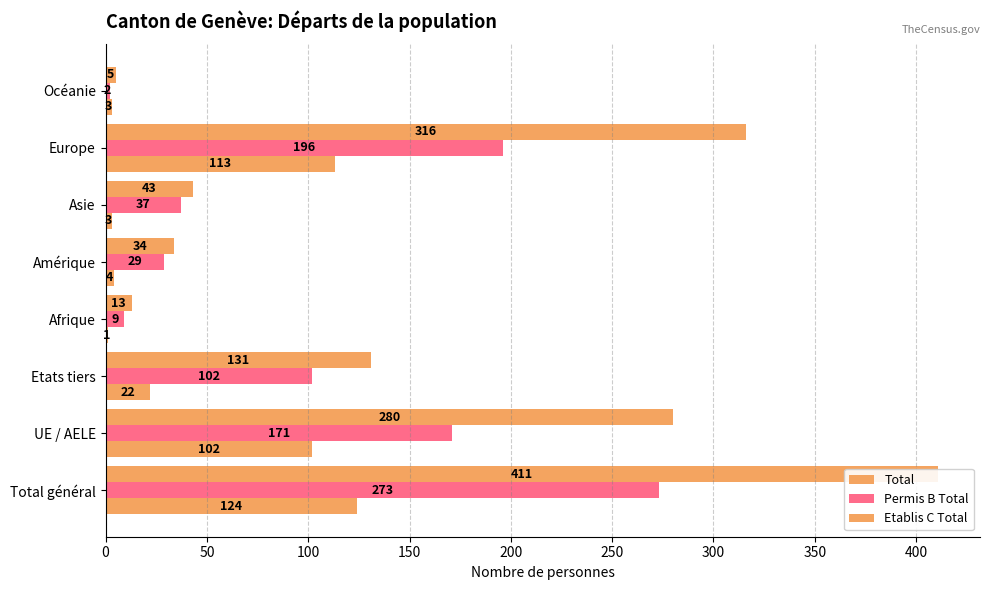

What are all the series names shown in the legend?

Total, Permis B Total, Etablis C Total